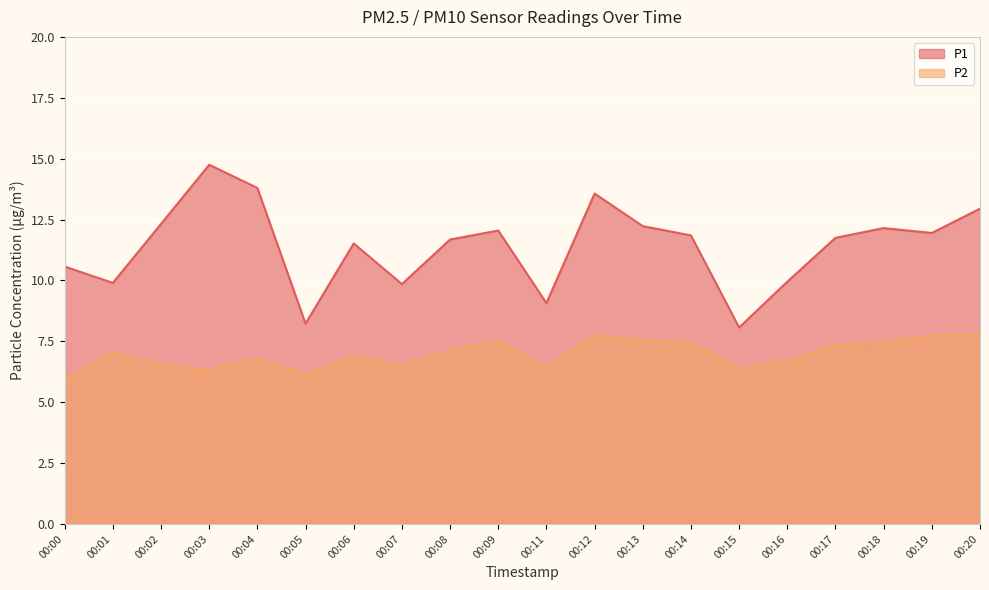

What is the difference between the second highest and second lowest values in the P1 series?

5.6